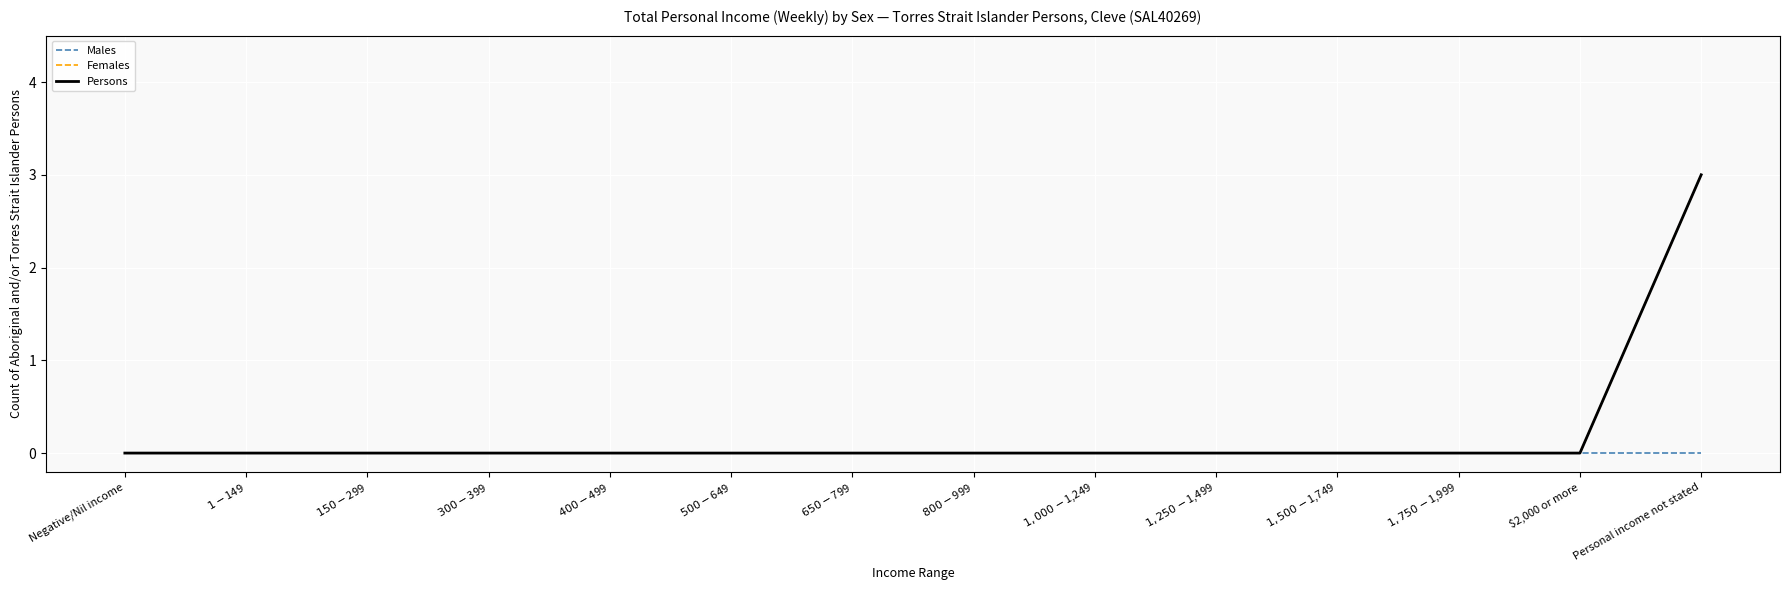

Reading left to right, transcribe all the data shown in this chart.

Males: 0	0	0	0	0	0	0	0	0	0	0	0	0	0
Females: 0	0	0	0	0	0	0	0	0	0	0	0	0	3
Persons: 0	0	0	0	0	0	0	0	0	0	0	0	0	3